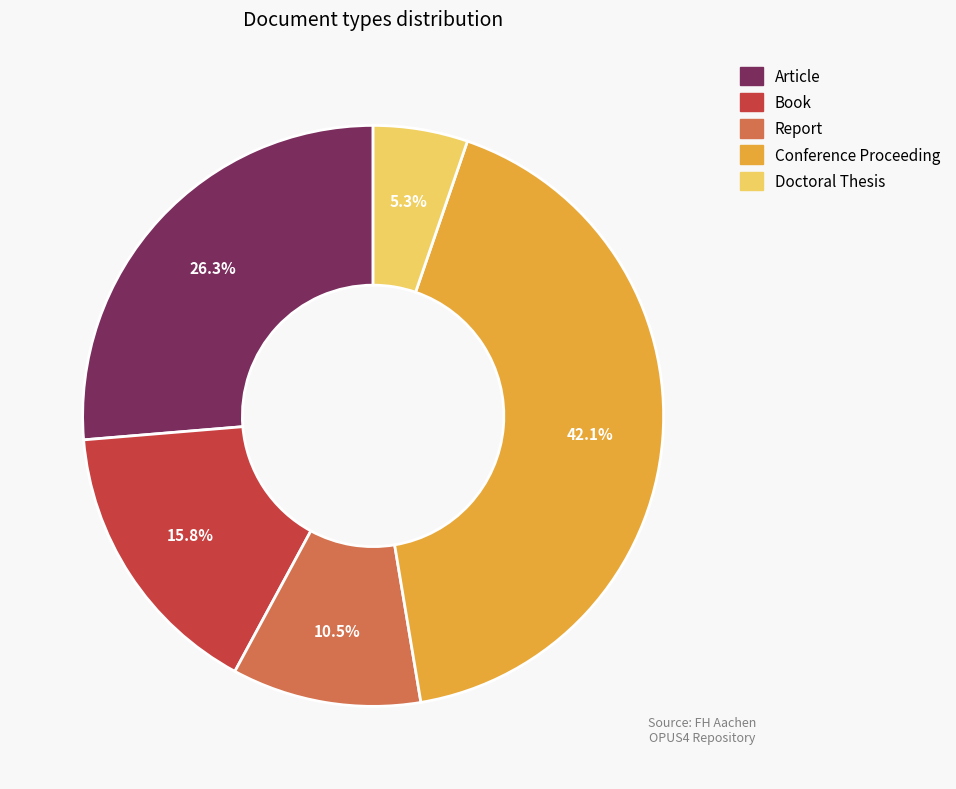

Rank the categories by value from lowest to highest.

Doctoral Thesis, Report, Book, Article, Conference Proceeding